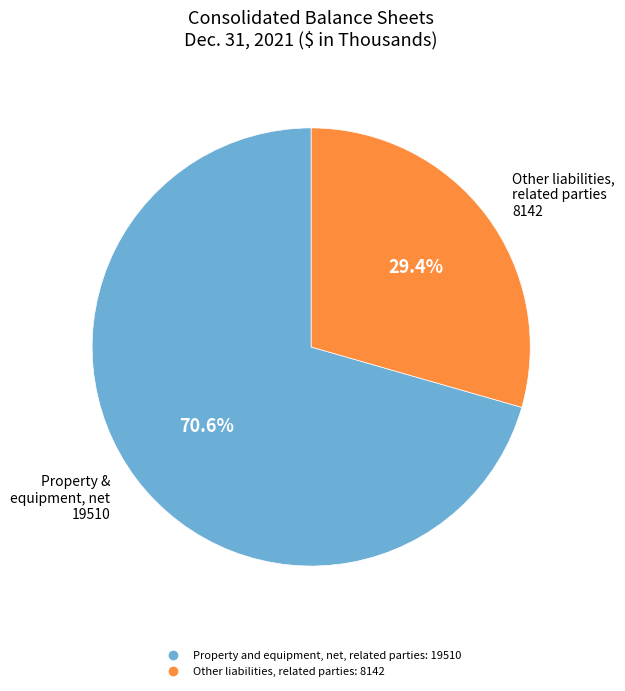

What percentage do Property and equipment, net, related parties and Other liabilities, related parties together represent?

100.0%